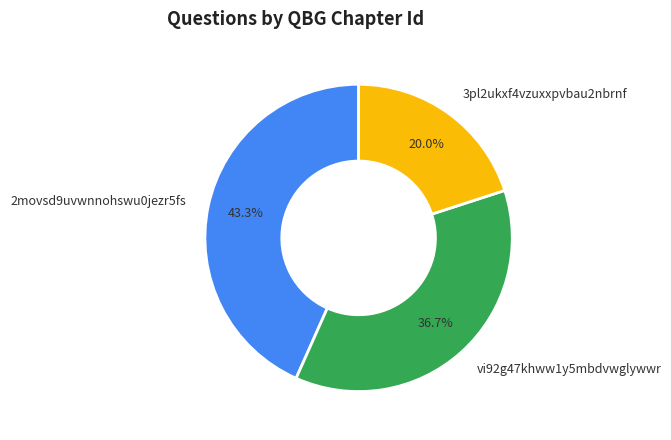

To the nearest percent, what is the difference between the largest and smallest slice percentages?

23%